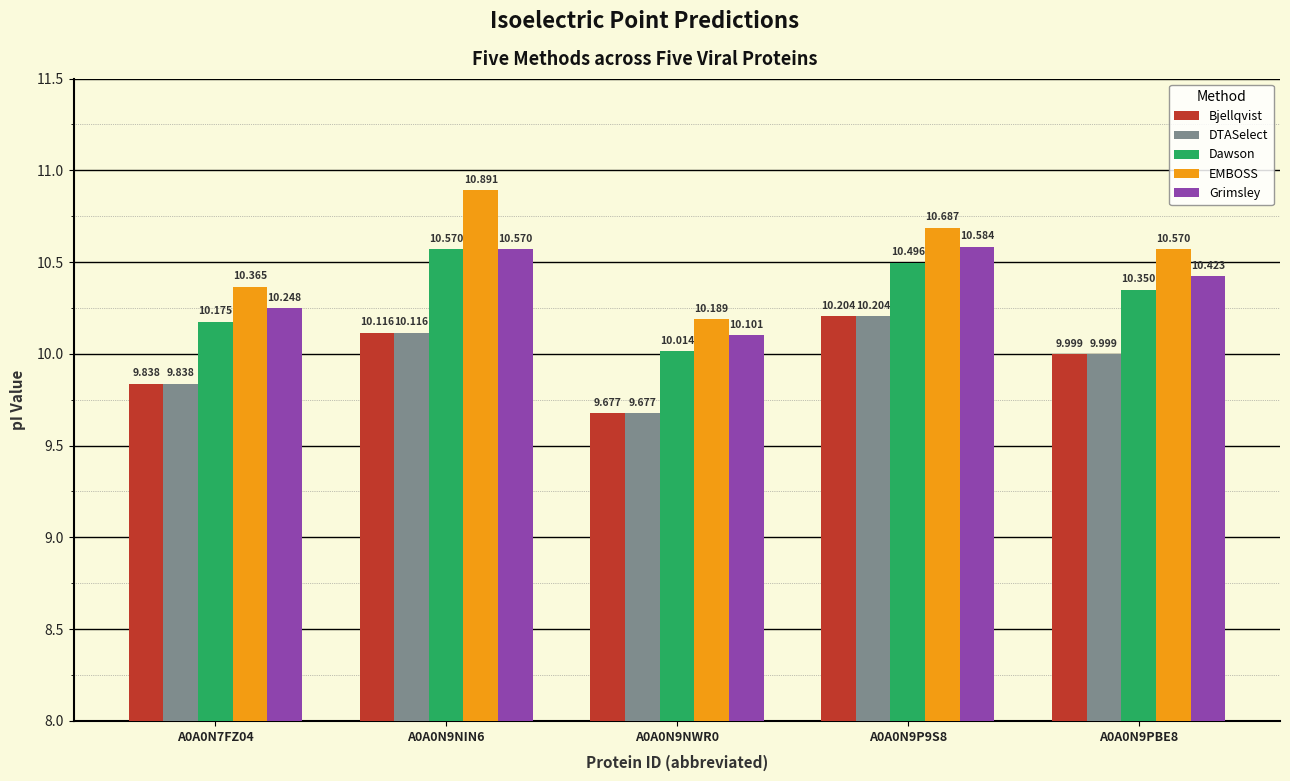

At which category does the chart reach its minimum across all series?

A0A0N9NWR0